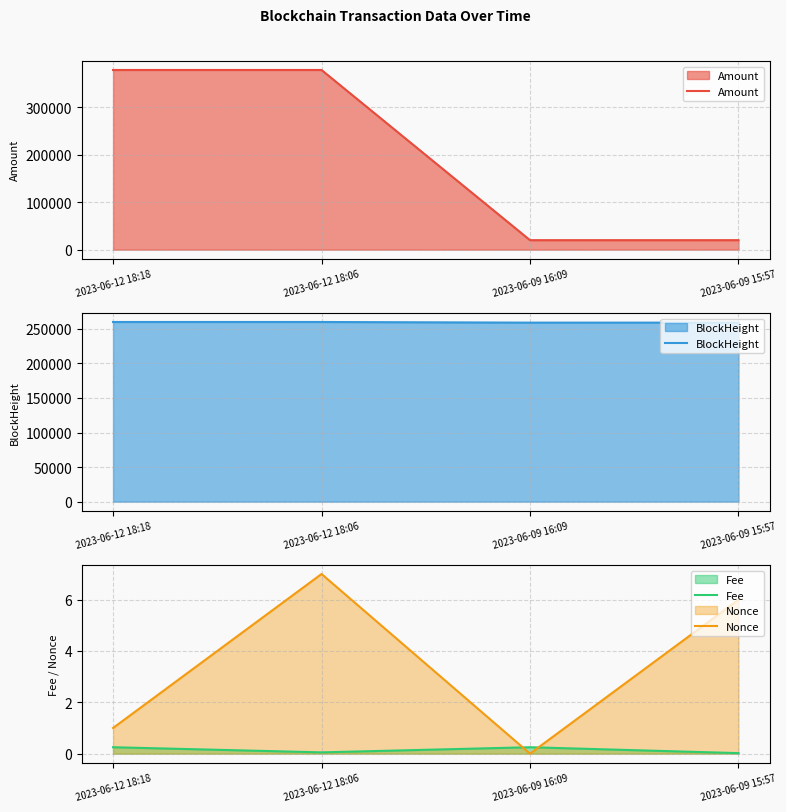

At which category does the chart reach its minimum across all series?

2023-06-09 16:09